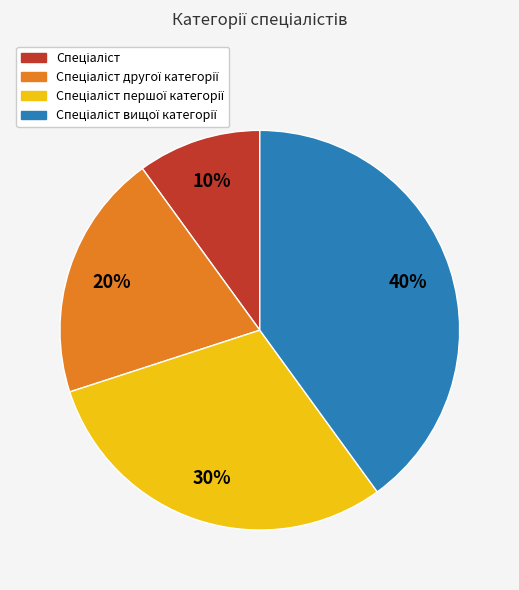

To the nearest percent, what is the average slice percentage?

25%